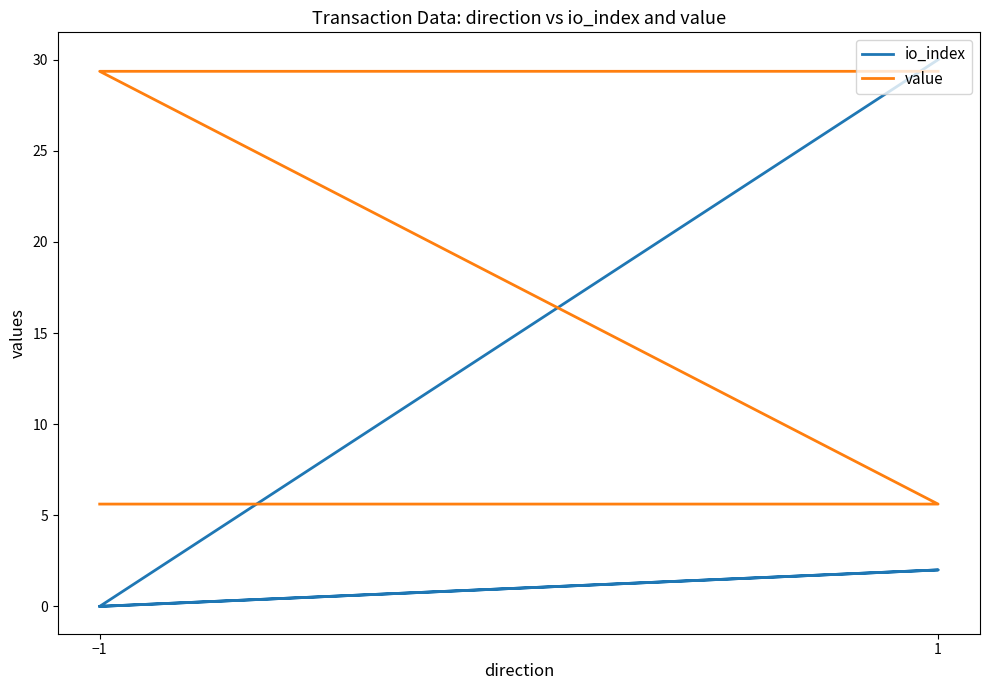

How many lines are shown in the chart?

2